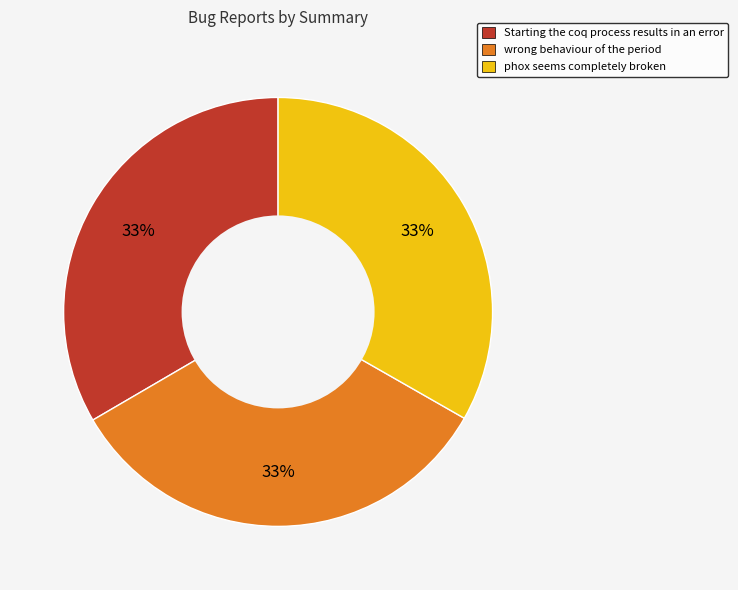

How many segments does this pie chart have?

3